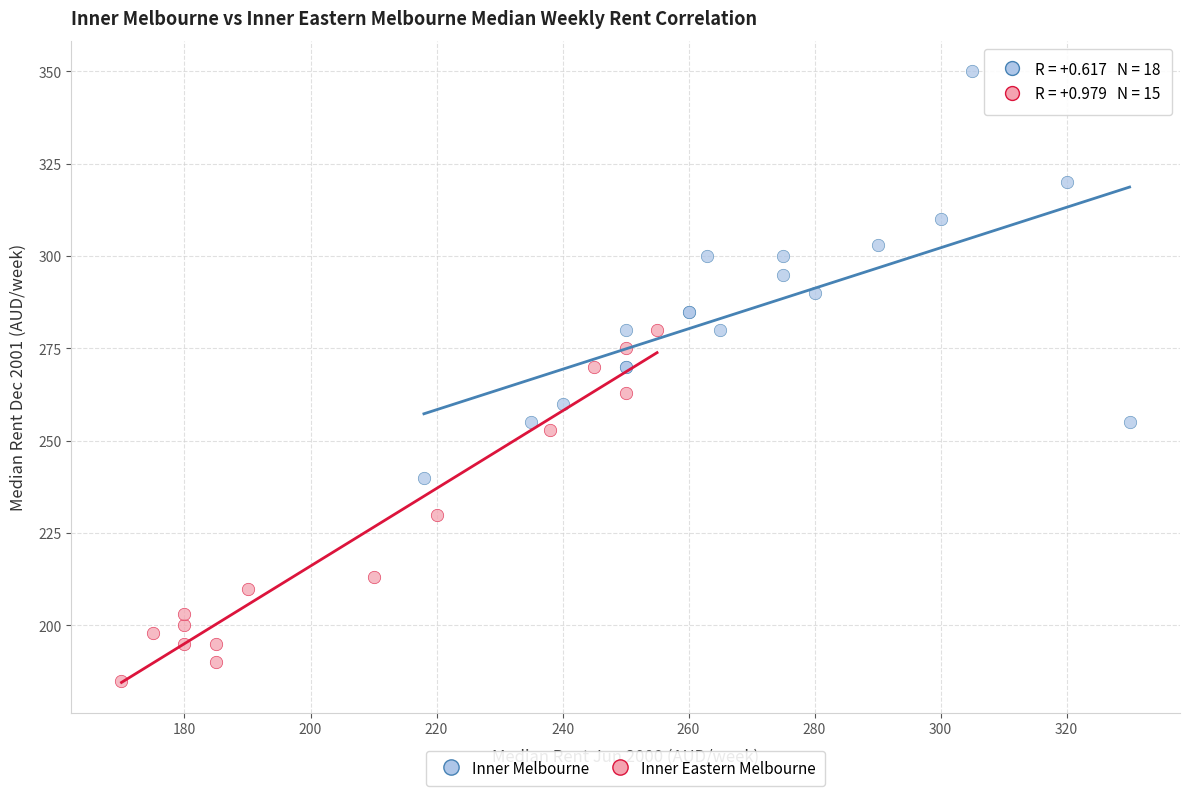

Which series has the widest spread of Y values?

Inner Melbourne